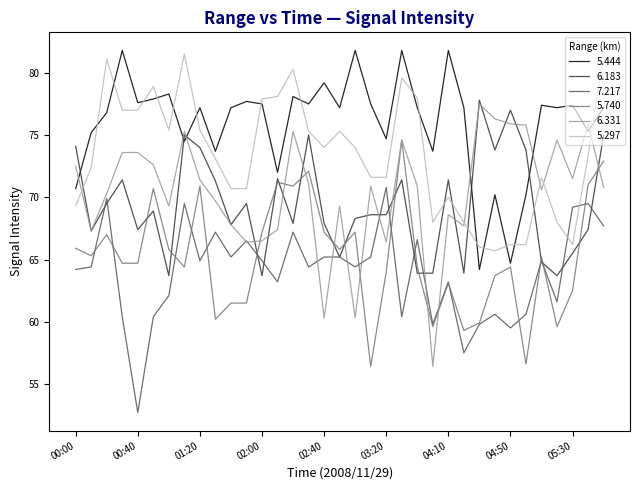

Which series has the largest total across all categories?

5.444